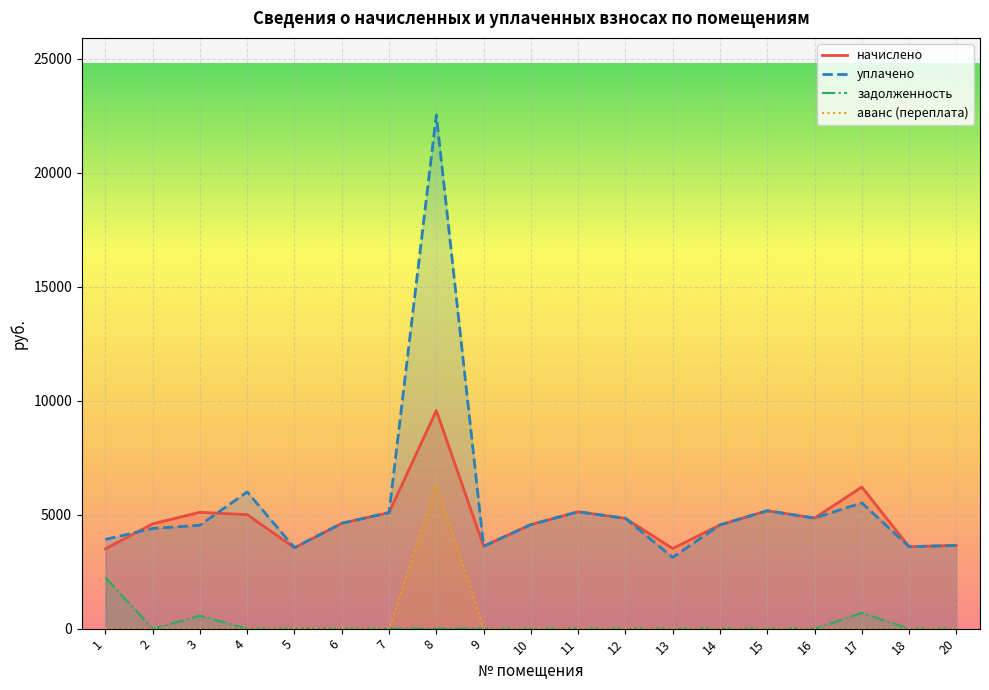

True or false: начислено has more than 0 interior local peaks.

True